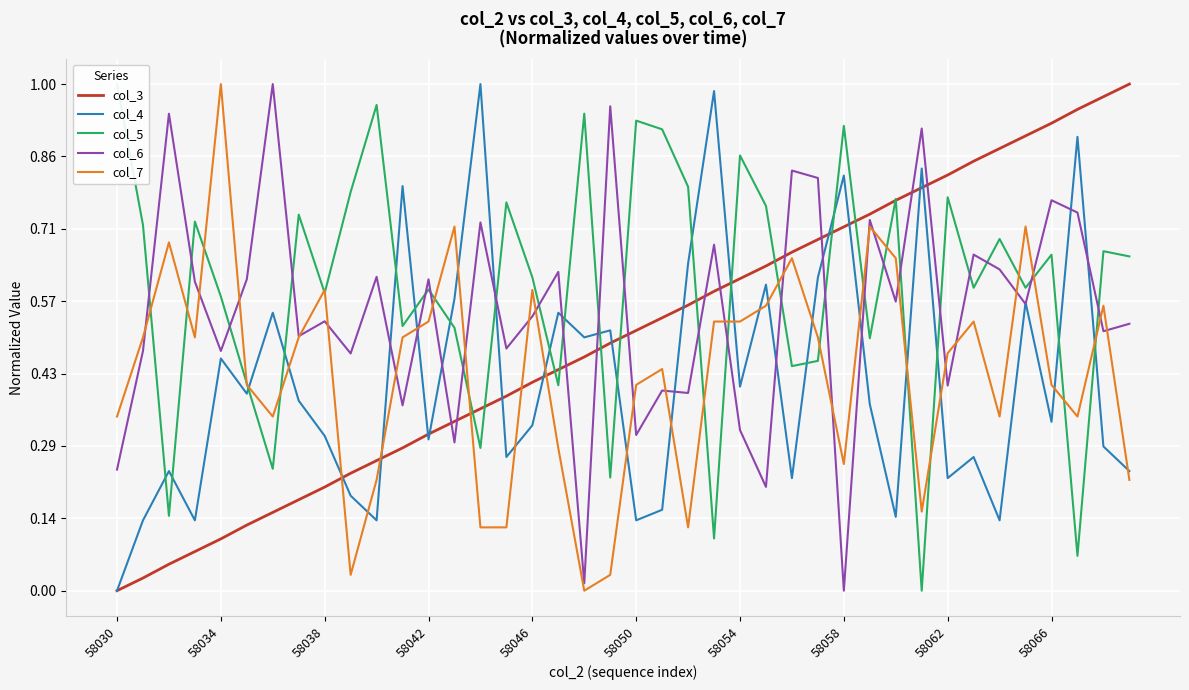

Which category has the lowest value in the col_4 series?

58030